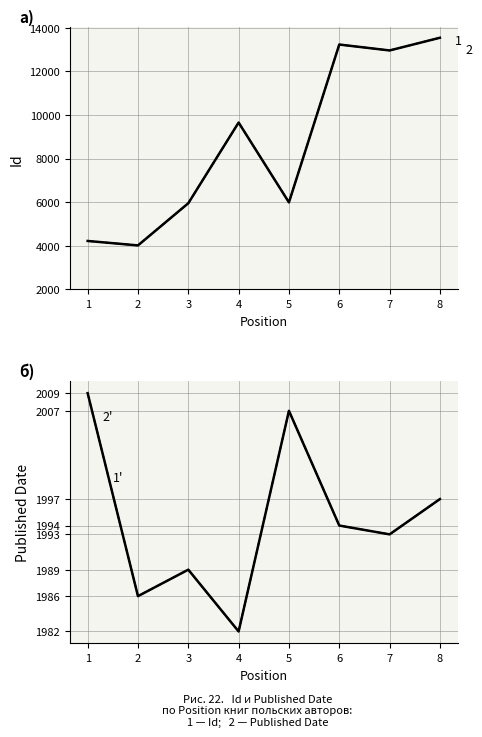

What is the difference between the maximum and second lowest values in the Id series?

9311